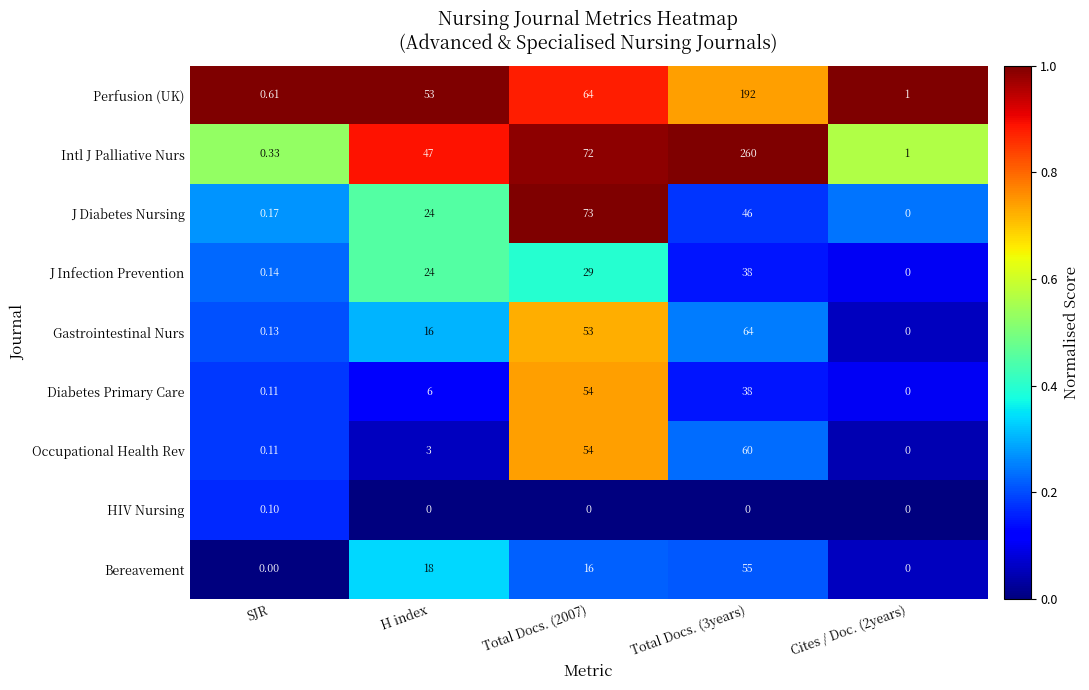

List the series in order of their peak value, lowest first.

HIV Nursing, J Infection Prevention, Diabetes Primary Care, Bereavement, Occupational Health Rev, Gastrointestinal Nurs, J Diabetes Nursing, Perfusion (UK), Intl J Palliative Nurs